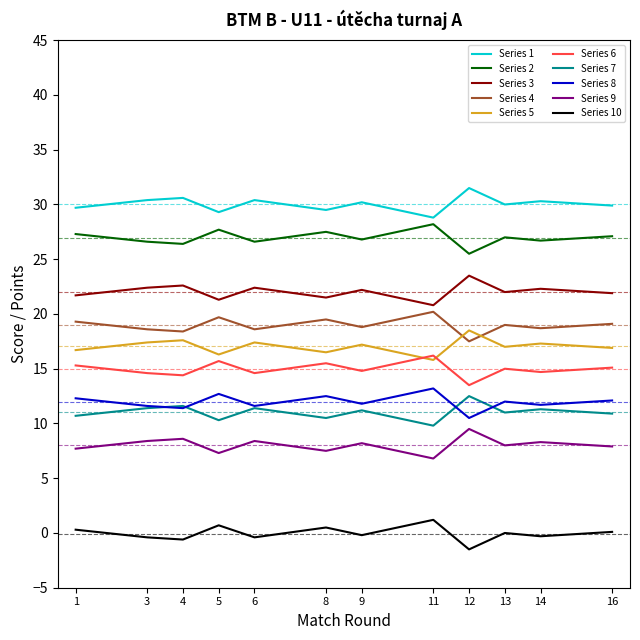

Which label corresponds to the largest value in the chart?

12